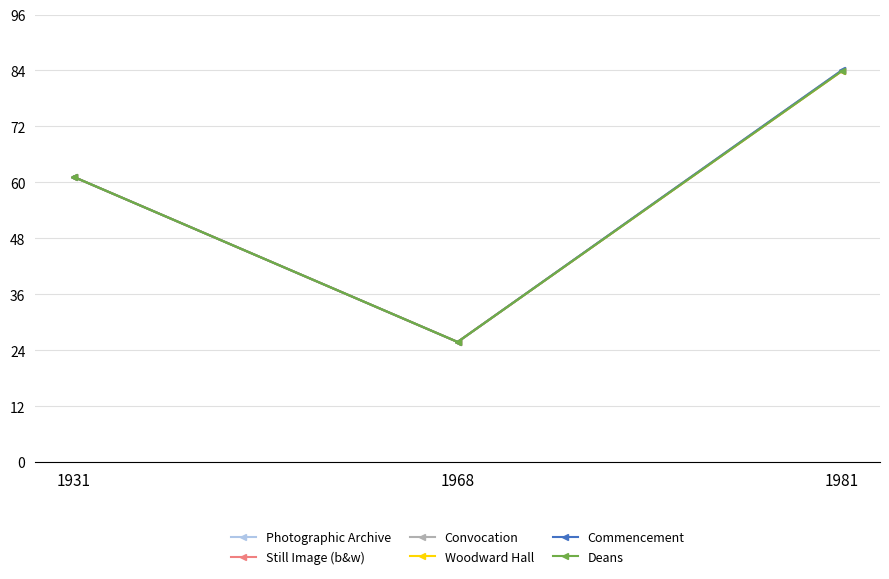

How many lines are shown in the chart?

6